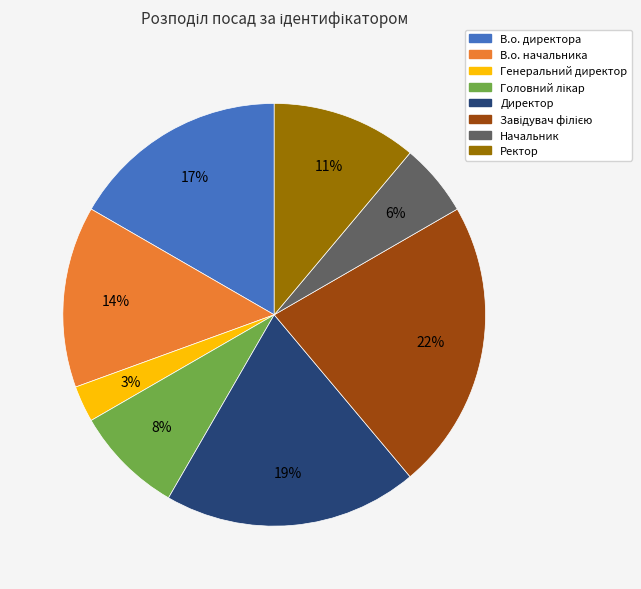

To the nearest percent, what is the difference between the largest and smallest slice percentages?

19%